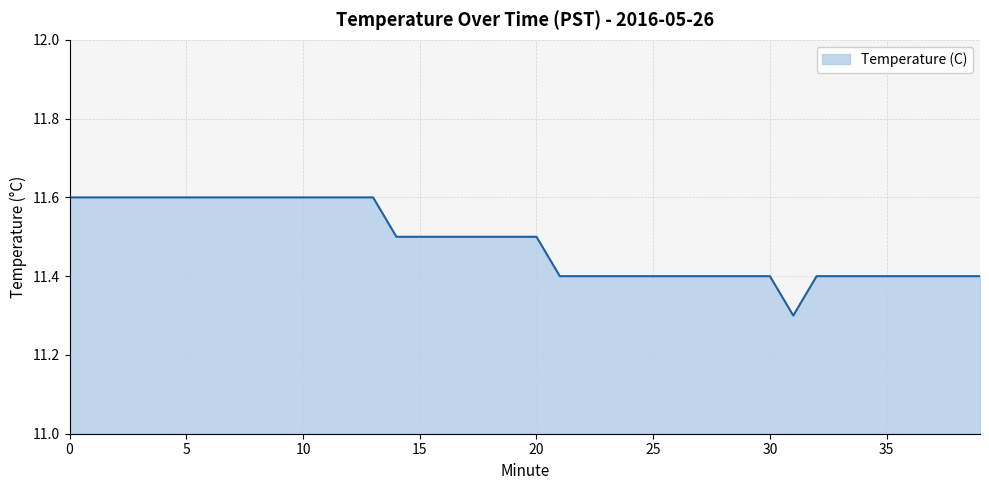

How many distinct data groups are displayed?

1